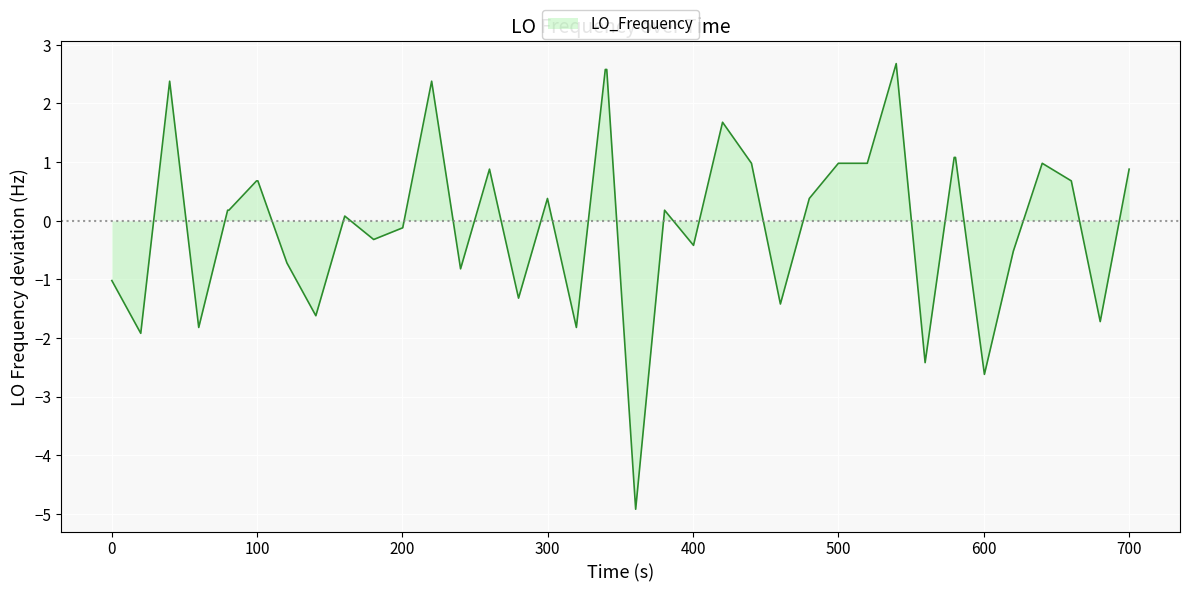

How many interior local peaks (higher than both neighbors) does the data have?

9